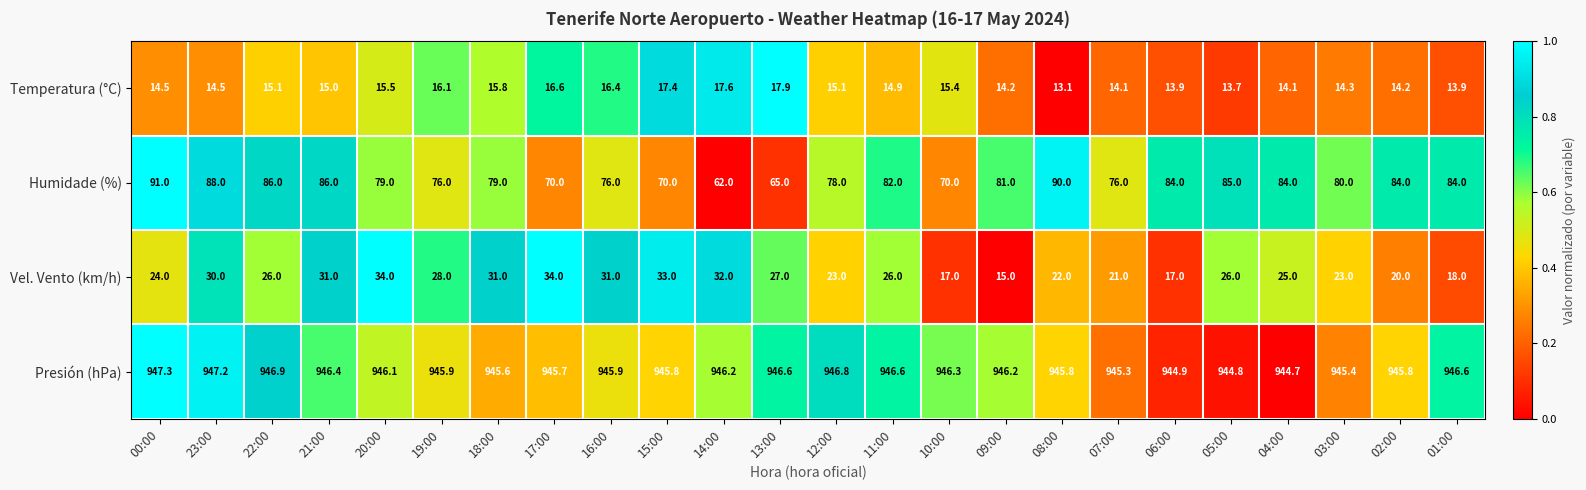

At 11:00, list the series in order from smallest to largest.

Temperatura (°C), Vel. Vento (km/h), Humidade (%), Presión (hPa)